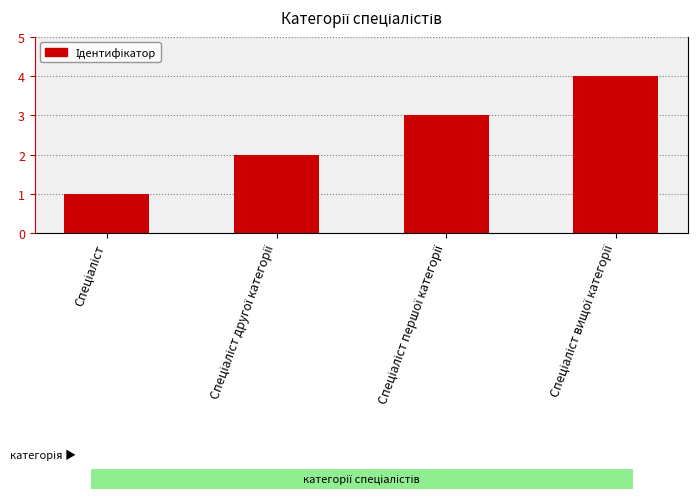

Does the chart contain stacked bars?

No